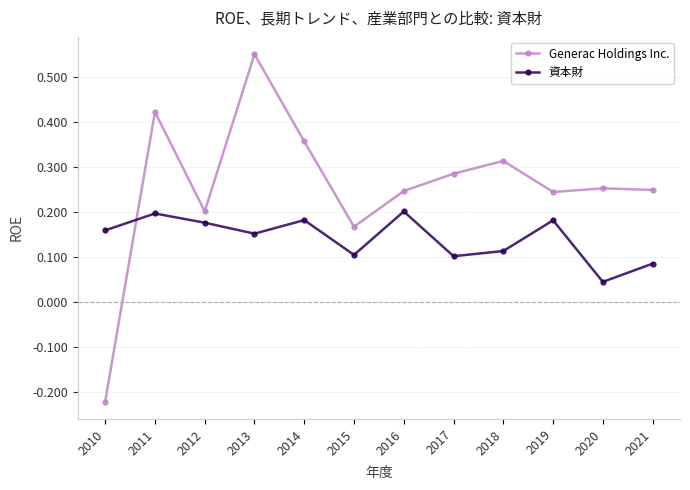

Which series has the largest total across all categories?

Generac Holdings Inc.